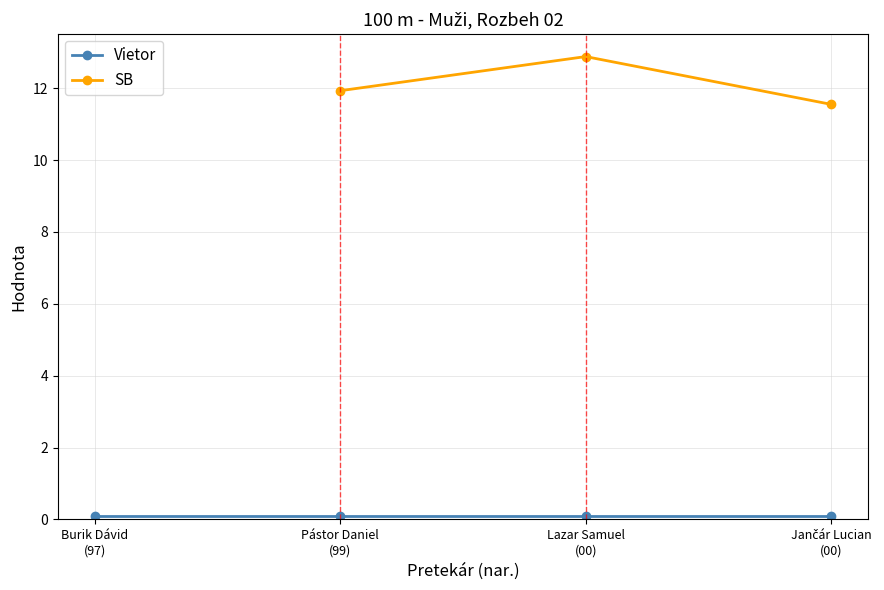

What position from the left is Lazar Samuel
(00)?

3